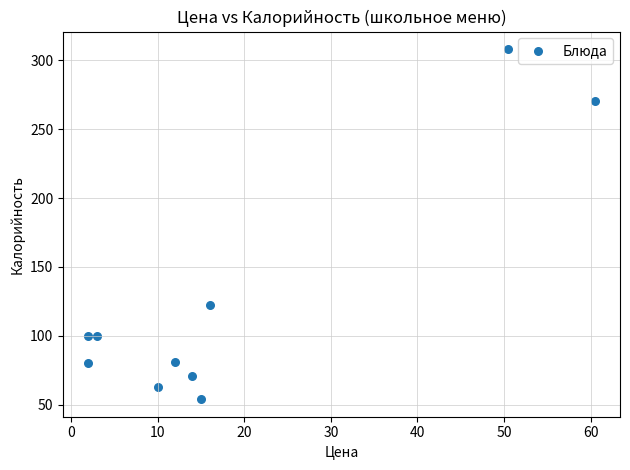

What is the range of X values (max minus min)?

58.5